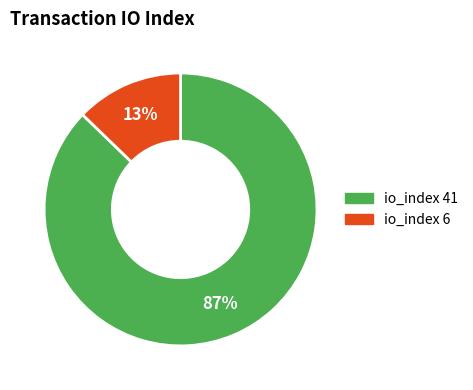

To the nearest percent, what is the average slice percentage?

50%